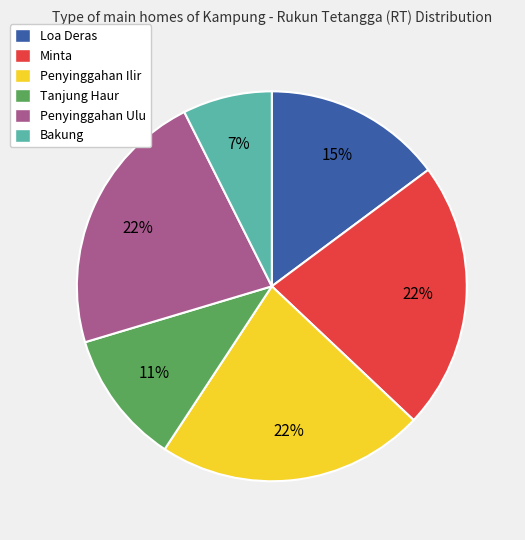

To the nearest percent, what percentage of the pie is Minta?

22%